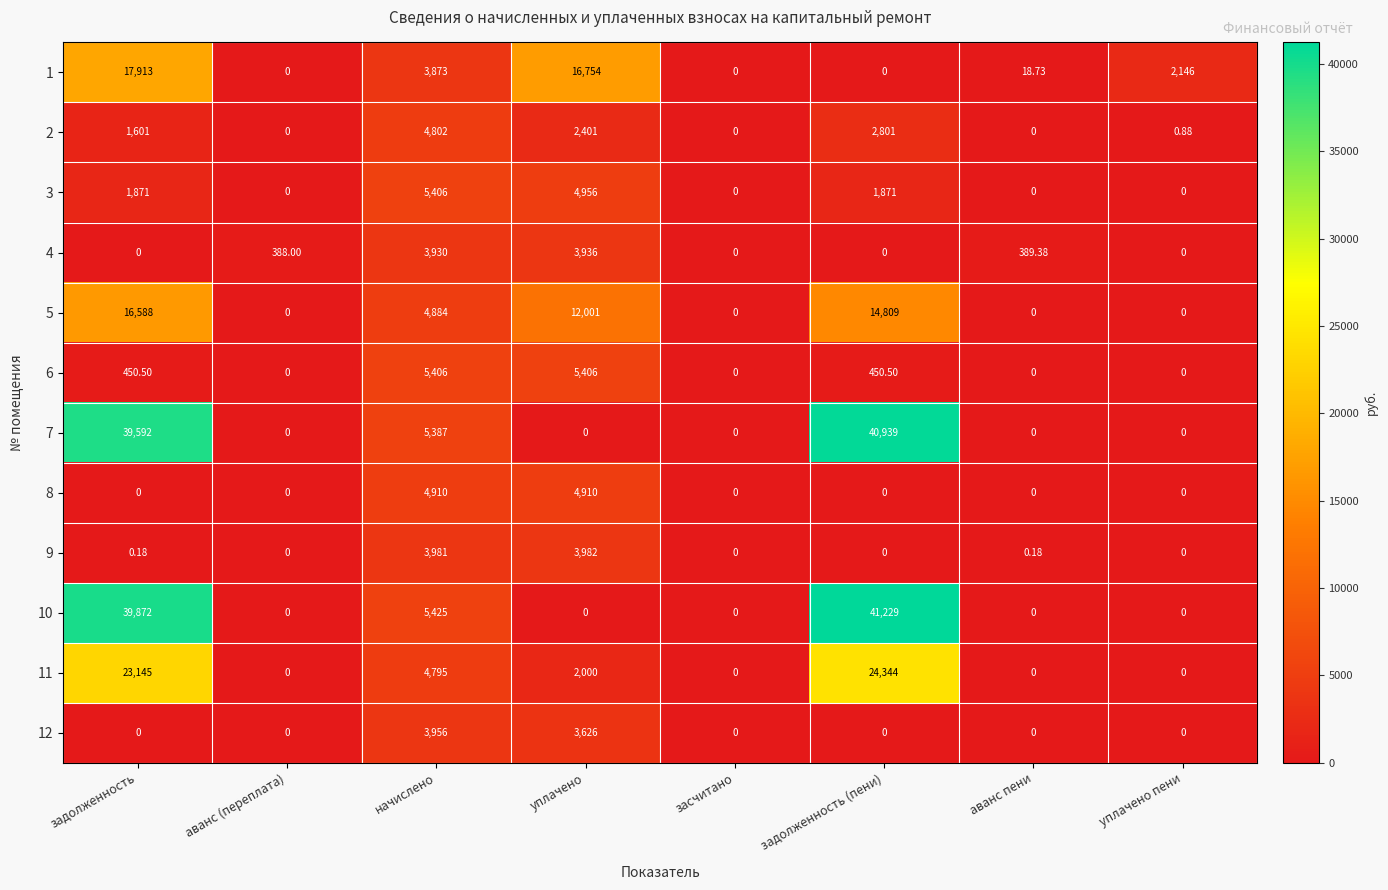

Where is 7 nearest to the value 20469?

начислено